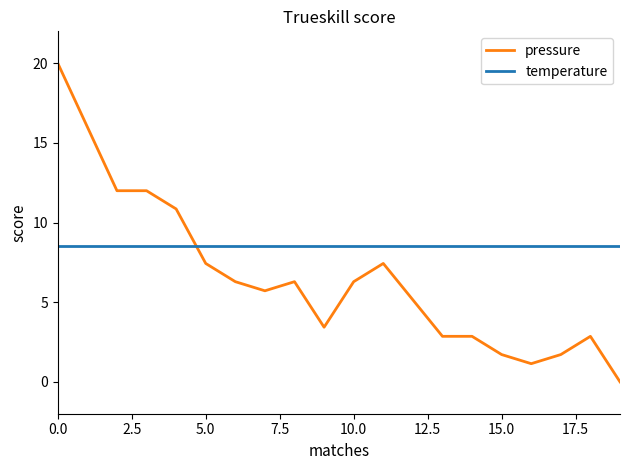

Rank the series by their average value, from lowest to highest.

pressure, temperature